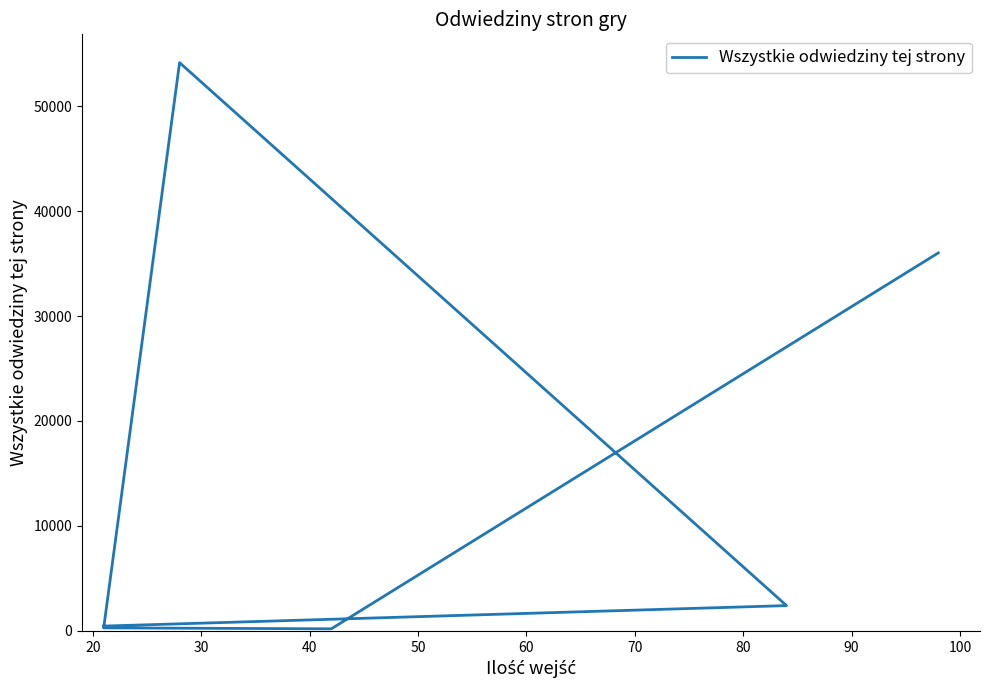

The chart shows a value of 281 at 40. True or false?

True